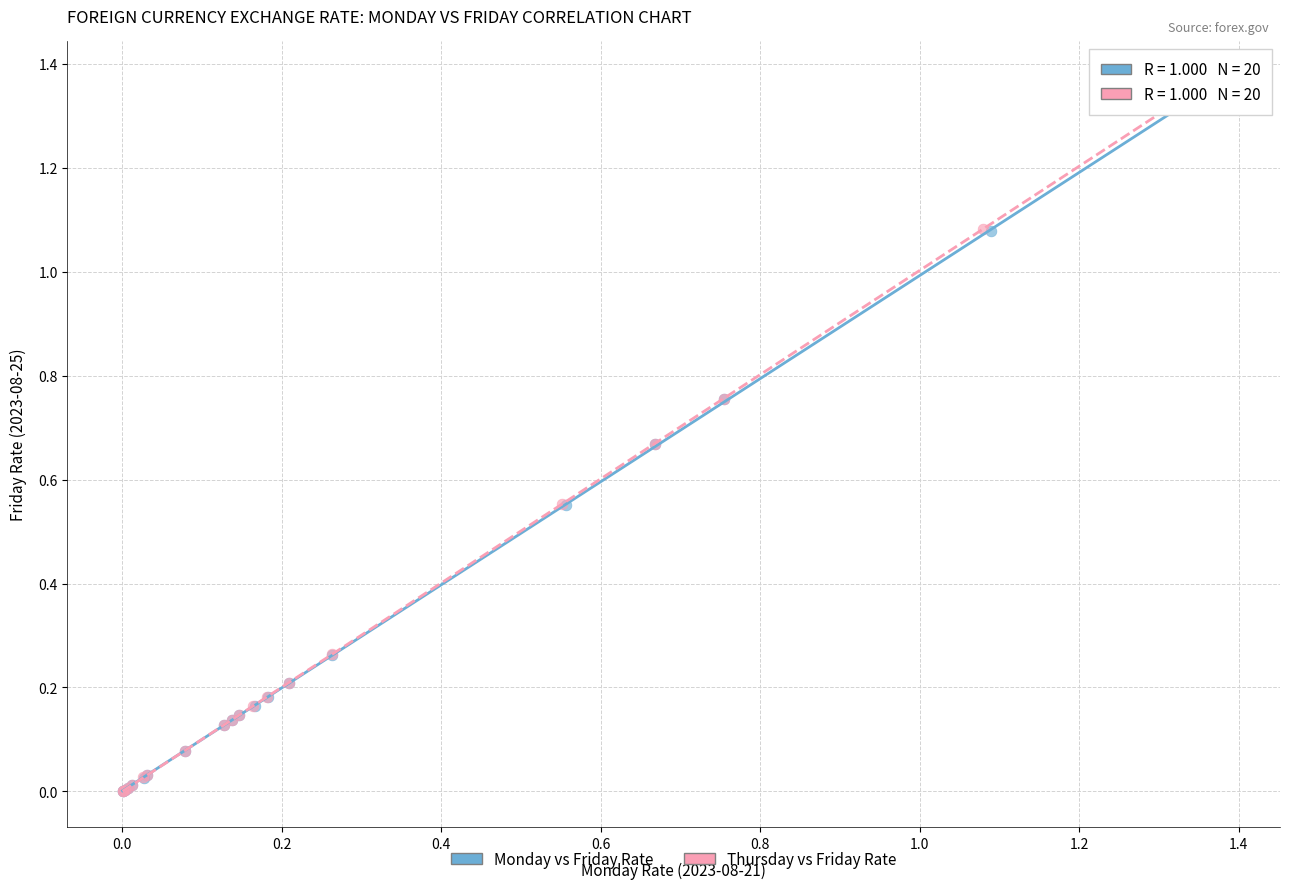

Which series has the widest spread of Y values?

Thursday vs Friday Rate